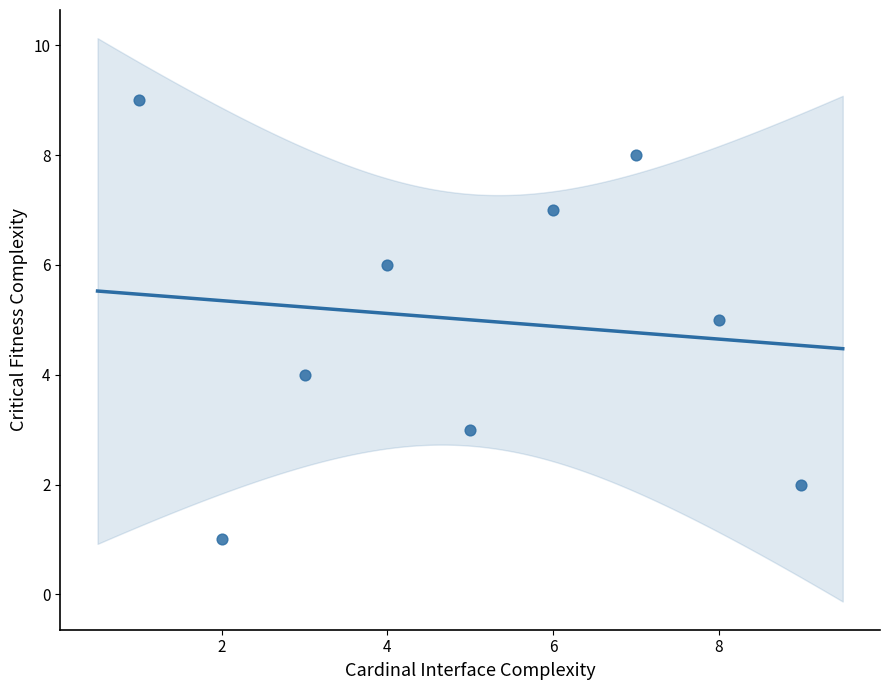

What is the average Y value?

5